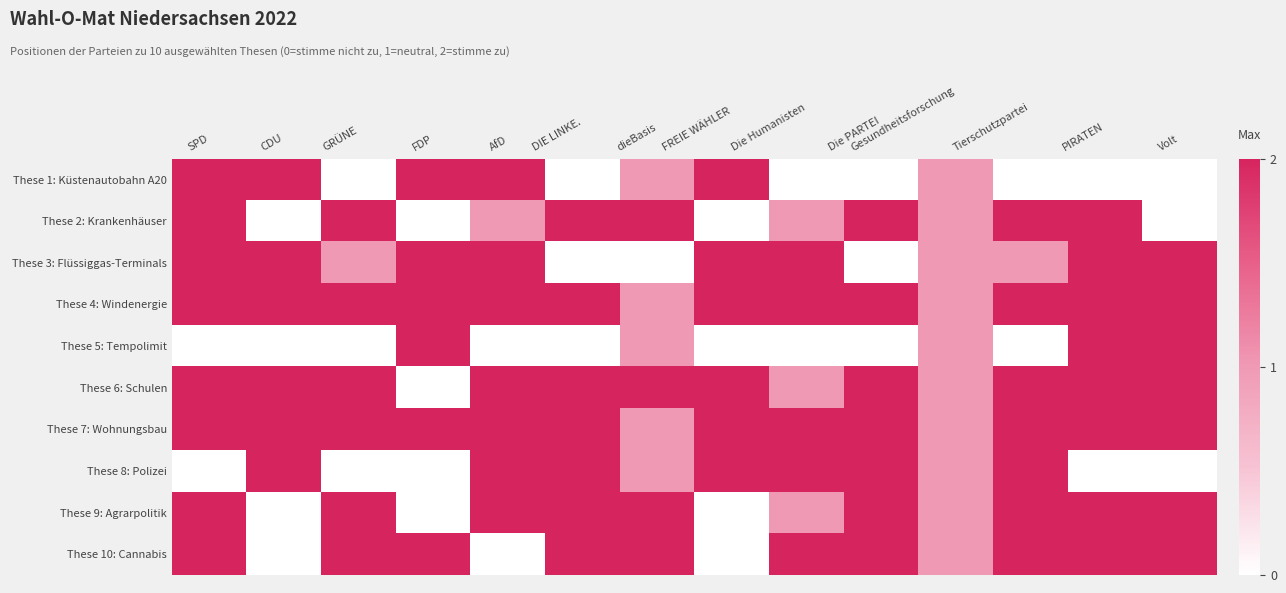

Reading right to left, list all the values displayed in this chart.

These 1: Küstenautobahn A20: Volt=0	PIRATEN=0	Tierschutzpartei=0	Gesundheitsforschung=1	Die PARTEI=0	Die Humanisten=0	FREIE WÄHLER=2	dieBasis=1	DIE LINKE.=0	AfD=2	FDP=2	GRÜNE=0	CDU=2	SPD=2
These 2: Krankenhäuser: Volt=0	PIRATEN=2	Tierschutzpartei=2	Gesundheitsforschung=1	Die PARTEI=2	Die Humanisten=1	FREIE WÄHLER=0	dieBasis=2	DIE LINKE.=2	AfD=1	FDP=0	GRÜNE=2	CDU=0	SPD=2
These 3: Flüssiggas-Terminals: Volt=2	PIRATEN=2	Tierschutzpartei=1	Gesundheitsforschung=1	Die PARTEI=0	Die Humanisten=2	FREIE WÄHLER=2	dieBasis=0	DIE LINKE.=0	AfD=2	FDP=2	GRÜNE=1	CDU=2	SPD=2
These 4: Windenergie: Volt=2	PIRATEN=2	Tierschutzpartei=2	Gesundheitsforschung=1	Die PARTEI=2	Die Humanisten=2	FREIE WÄHLER=2	dieBasis=1	DIE LINKE.=2	AfD=2	FDP=2	GRÜNE=2	CDU=2	SPD=2
These 5: Tempolimit: Volt=2	PIRATEN=2	Tierschutzpartei=0	Gesundheitsforschung=1	Die PARTEI=0	Die Humanisten=0	FREIE WÄHLER=0	dieBasis=1	DIE LINKE.=0	AfD=0	FDP=2	GRÜNE=0	CDU=0	SPD=0
These 6: Schulen: Volt=2	PIRATEN=2	Tierschutzpartei=2	Gesundheitsforschung=1	Die PARTEI=2	Die Humanisten=1	FREIE WÄHLER=2	dieBasis=2	DIE LINKE.=2	AfD=2	FDP=0	GRÜNE=2	CDU=2	SPD=2
These 7: Wohnungsbau: Volt=2	PIRATEN=2	Tierschutzpartei=2	Gesundheitsforschung=1	Die PARTEI=2	Die Humanisten=2	FREIE WÄHLER=2	dieBasis=1	DIE LINKE.=2	AfD=2	FDP=2	GRÜNE=2	CDU=2	SPD=2
These 8: Polizei: Volt=0	PIRATEN=0	Tierschutzpartei=2	Gesundheitsforschung=1	Die PARTEI=2	Die Humanisten=2	FREIE WÄHLER=2	dieBasis=1	DIE LINKE.=2	AfD=2	FDP=0	GRÜNE=0	CDU=2	SPD=0
These 9: Agrarpolitik: Volt=2	PIRATEN=2	Tierschutzpartei=2	Gesundheitsforschung=1	Die PARTEI=2	Die Humanisten=1	FREIE WÄHLER=0	dieBasis=2	DIE LINKE.=2	AfD=2	FDP=0	GRÜNE=2	CDU=0	SPD=2
These 10: Cannabis: Volt=2	PIRATEN=2	Tierschutzpartei=2	Gesundheitsforschung=1	Die PARTEI=2	Die Humanisten=2	FREIE WÄHLER=0	dieBasis=2	DIE LINKE.=2	AfD=0	FDP=2	GRÜNE=2	CDU=0	SPD=2